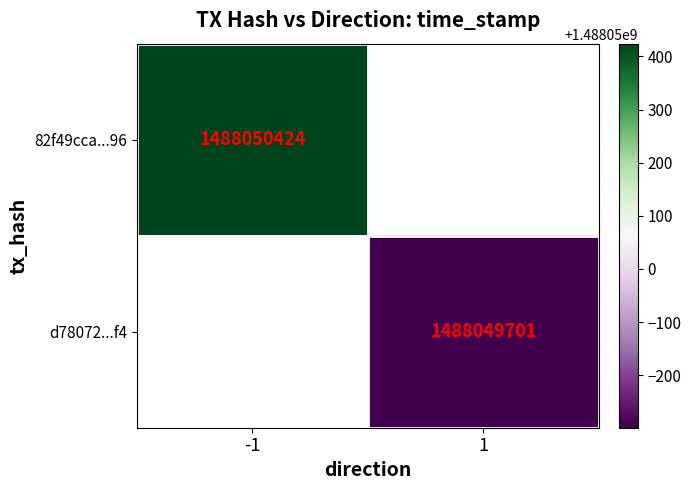

How many categories are shown in the chart?

2